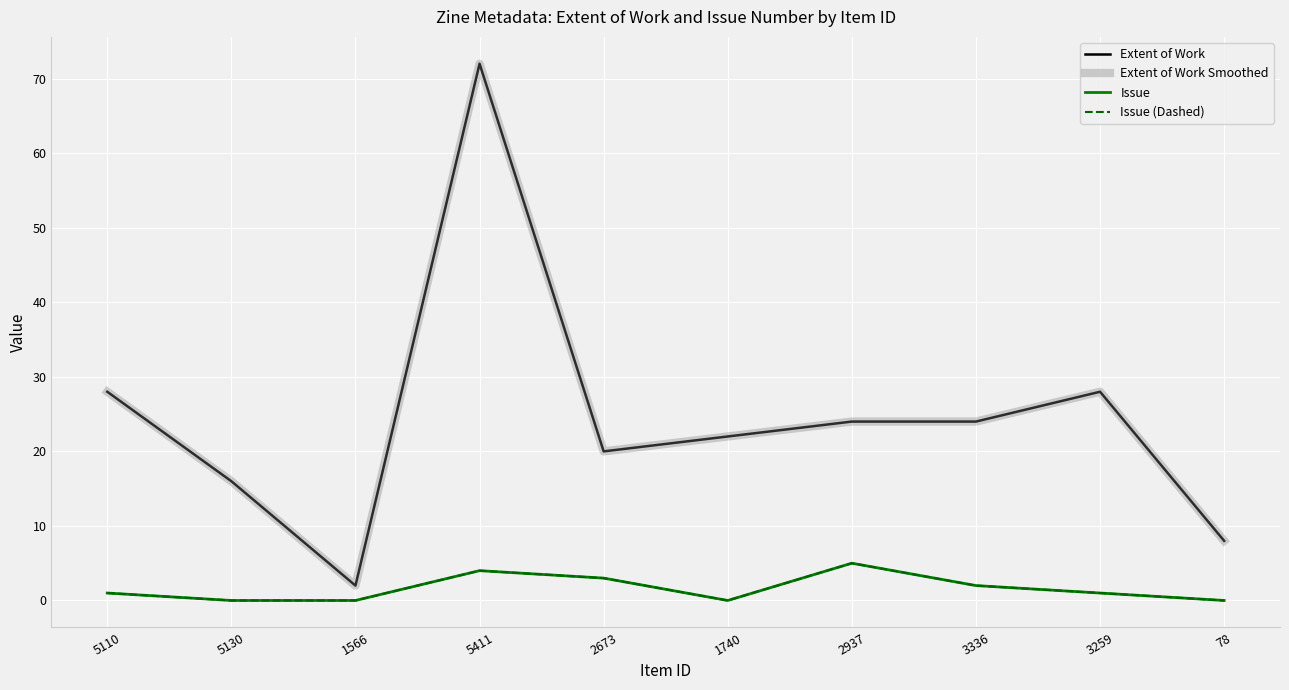

Is this an area chart (filled region under the line)?

No